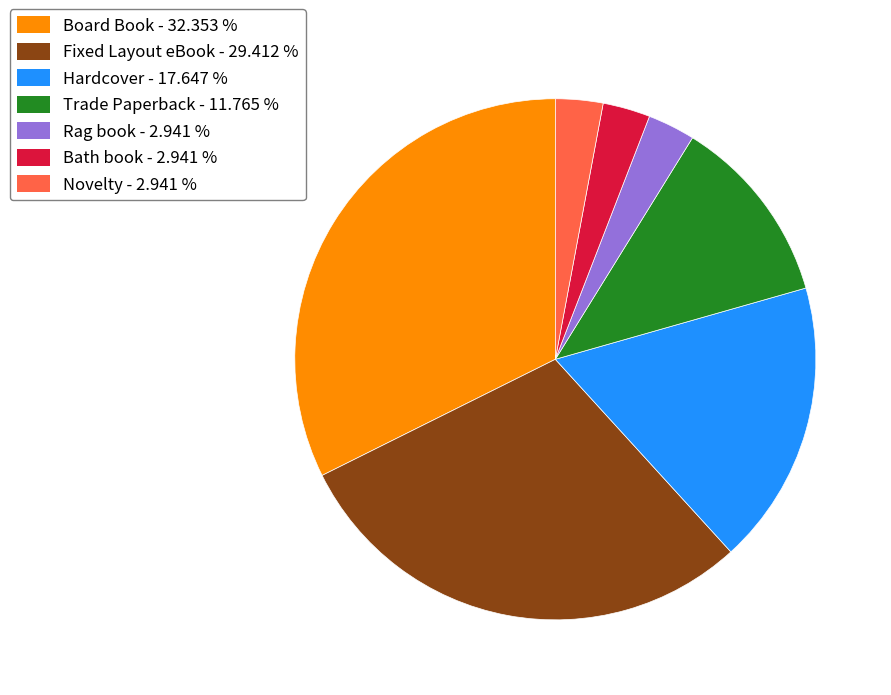

True or false: Rag book accounts for 14% of the total.

False